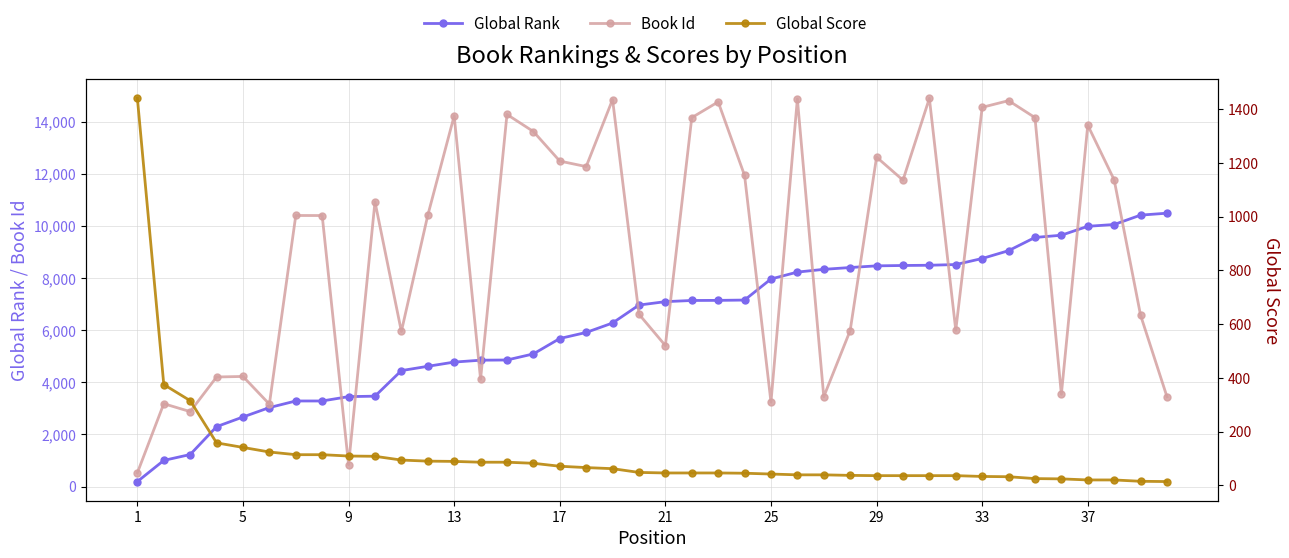

Does the chart have visible grid lines?

Yes